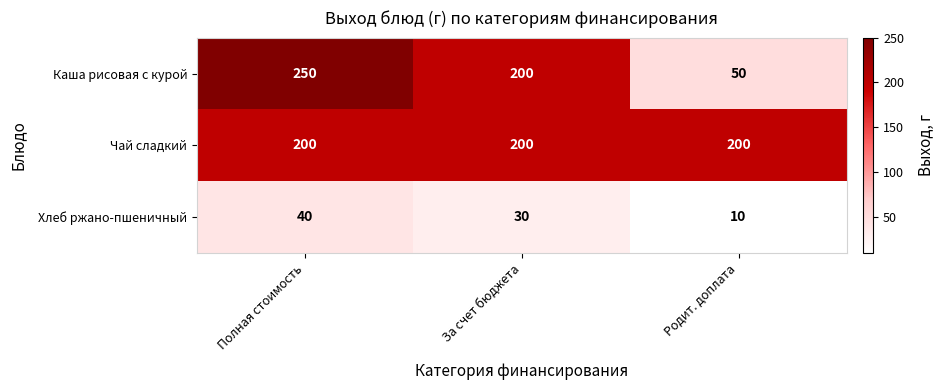

Reading left to right, what are all the values shown in this chart?

Каша рисовая с курой: 250	200	50
Чай сладкий: 200	200	200
Хлеб ржано-пшеничный: 40	30	10